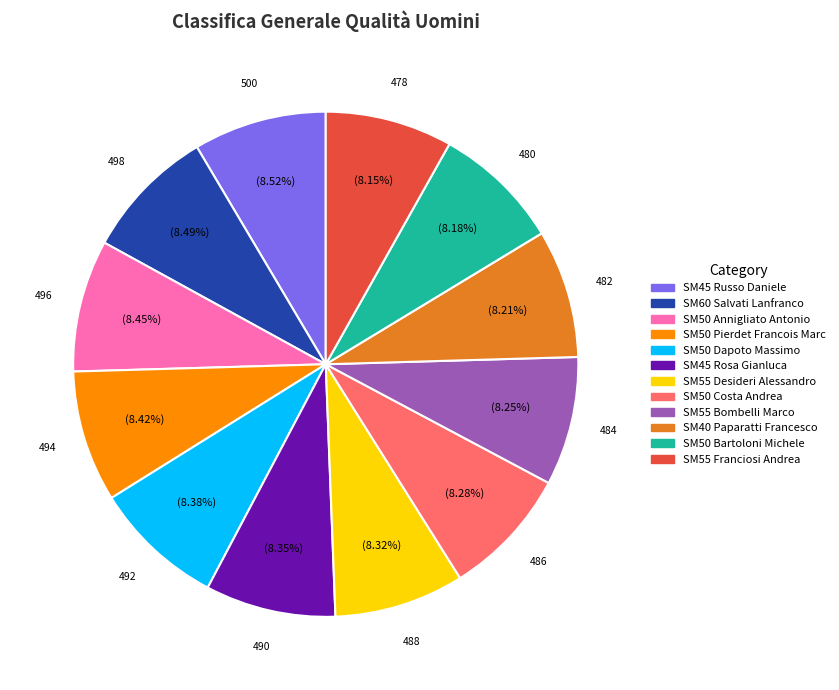

To the nearest percent, what is the average slice percentage?

8%